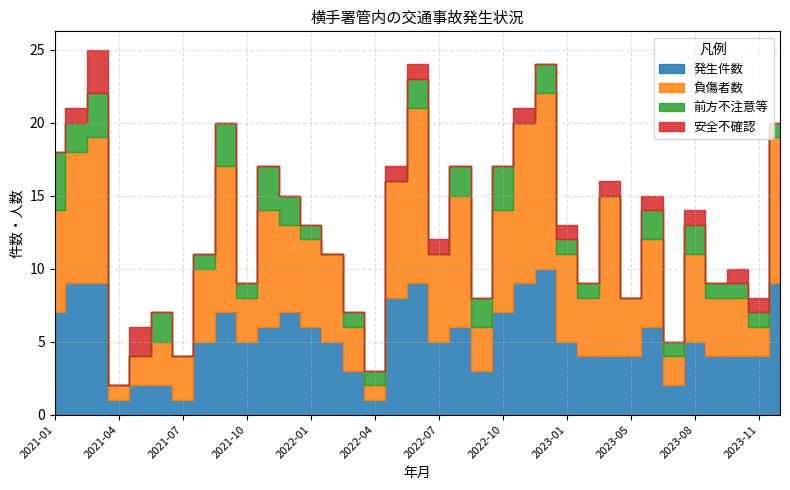

Reading right to left, what are all the values shown in this chart?

発生件数: 2023-12=9	2023-11=4	2023-10=4	2023-09=4	2023-08=5	2023-07=2	2023-06=6	2023-05=4	2023-03=4	2023-02=4	2023-01=5	2022-12=10	2022-11=9	2022-10=7	2022-09=3	2022-08=6	2022-07=5	2022-06=9	2022-05=8	2022-04=1	2022-03=3	2022-02=5	2022-01=6	2021-12=7	2021-11=6	2021-10=5	2021-09=7	2021-08=5	2021-07=1	2021-06=2	2021-05=2	2021-04=1	2021-03=9	2021-02=9	2021-01=7
負傷者数: 2023-12=10	2023-11=2	2023-10=4	2023-09=4	2023-08=6	2023-07=2	2023-06=6	2023-05=4	2023-03=11	2023-02=4	2023-01=6	2022-12=12	2022-11=11	2022-10=7	2022-09=3	2022-08=9	2022-07=6	2022-06=12	2022-05=8	2022-04=1	2022-03=3	2022-02=6	2022-01=6	2021-12=6	2021-11=8	2021-10=3	2021-09=10	2021-08=5	2021-07=3	2021-06=3	2021-05=2	2021-04=1	2021-03=10	2021-02=9	2021-01=7
前方不注意等: 2023-12=1	2023-11=1	2023-10=1	2023-09=1	2023-08=2	2023-07=1	2023-06=2	2023-05=0	2023-03=0	2023-02=1	2023-01=1	2022-12=2	2022-11=0	2022-10=3	2022-09=2	2022-08=2	2022-07=0	2022-06=2	2022-05=0	2022-04=1	2022-03=1	2022-02=0	2022-01=1	2021-12=2	2021-11=3	2021-10=1	2021-09=3	2021-08=1	2021-07=0	2021-06=2	2021-05=0	2021-04=0	2021-03=3	2021-02=2	2021-01=4
安全不確認: 2023-12=0	2023-11=1	2023-10=1	2023-09=0	2023-08=1	2023-07=0	2023-06=1	2023-05=0	2023-03=1	2023-02=0	2023-01=1	2022-12=0	2022-11=1	2022-10=0	2022-09=0	2022-08=0	2022-07=1	2022-06=1	2022-05=1	2022-04=0	2022-03=0	2022-02=0	2022-01=0	2021-12=0	2021-11=0	2021-10=0	2021-09=0	2021-08=0	2021-07=0	2021-06=0	2021-05=2	2021-04=0	2021-03=3	2021-02=1	2021-01=0